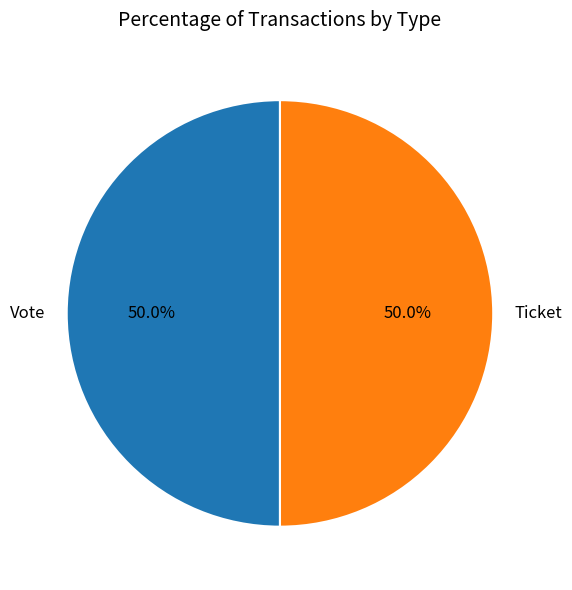

To the nearest percent, what is the combined percentage of Ticket and Vote?

100%